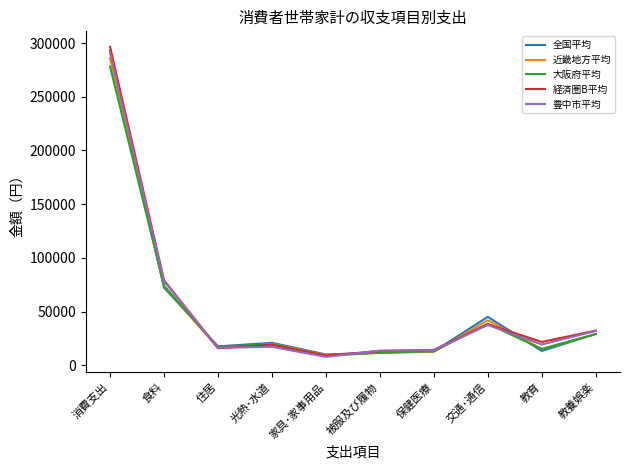

At which label is 経済圏B平均 closest to 152735?

食料